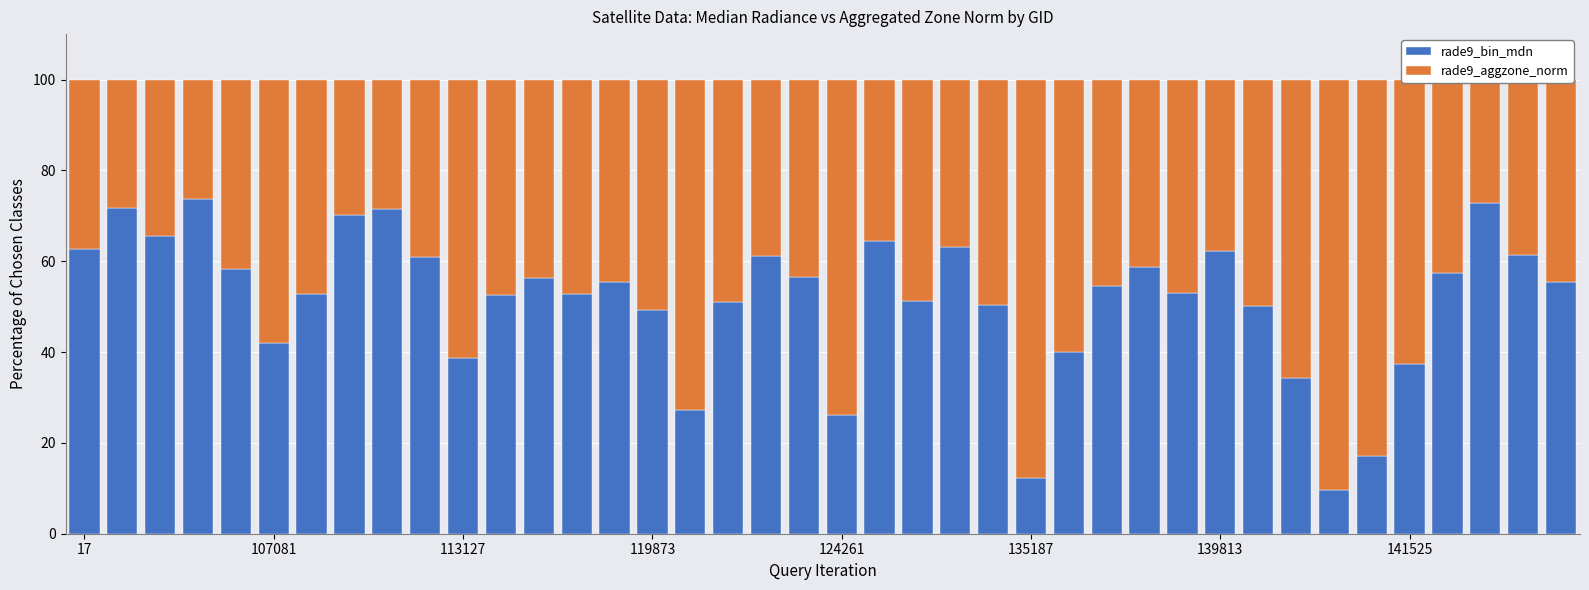

What is the difference between the maximum and minimum values in the rade9_bin_mdn series?

64.1